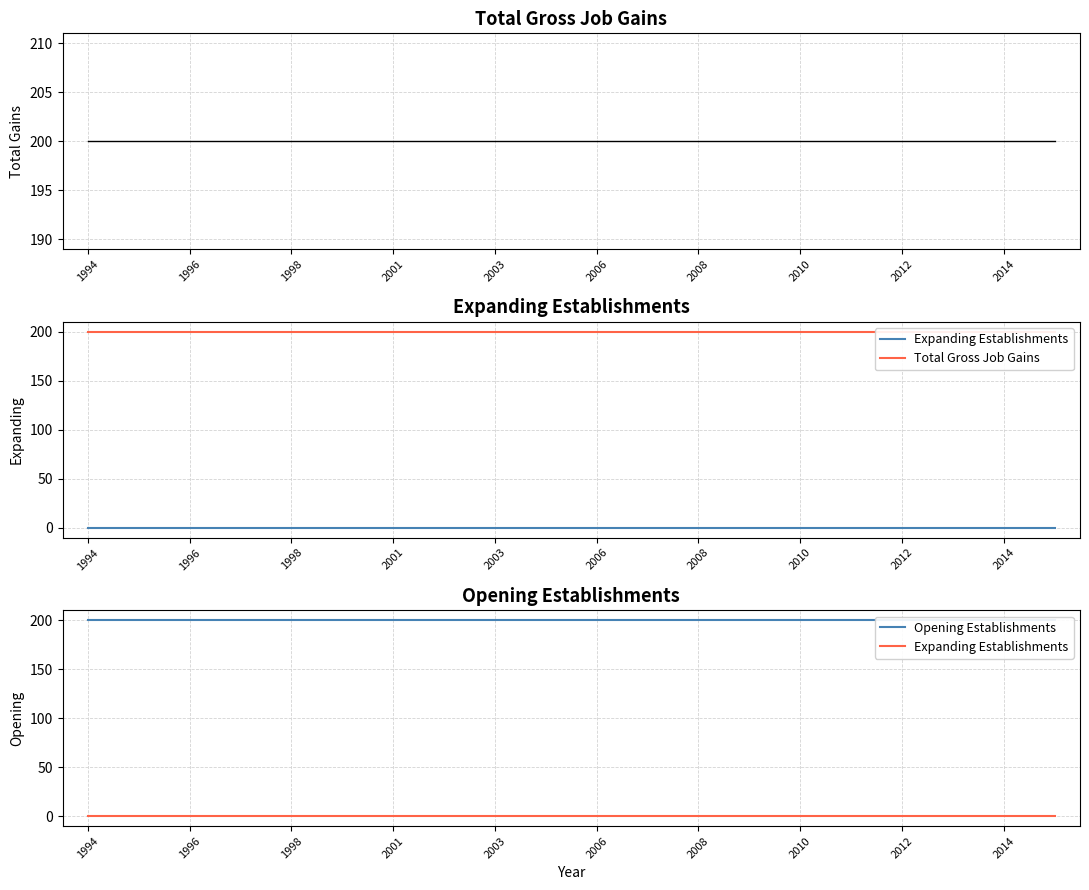

Is the value of Expanding Establishments at 2006 greater than the value of Opening Establishments at 16?

No